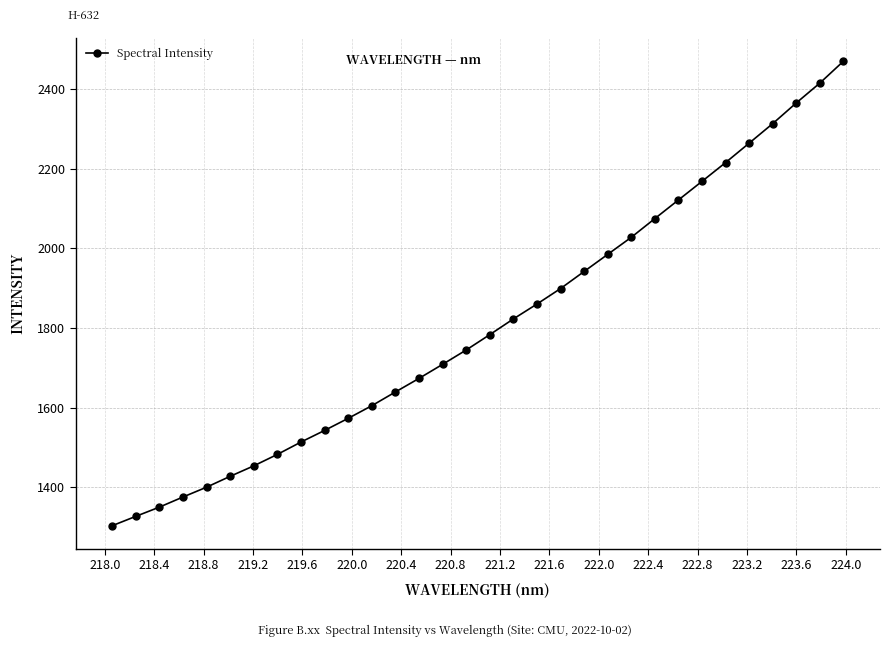

What is the value of the 12th point from the left?

1604.9